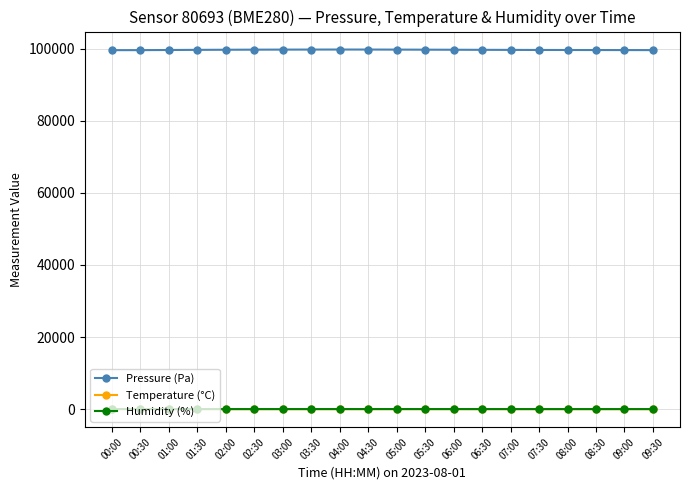

What is the value of the Pressure (Pa) point at the 16th from the left?

99600.0